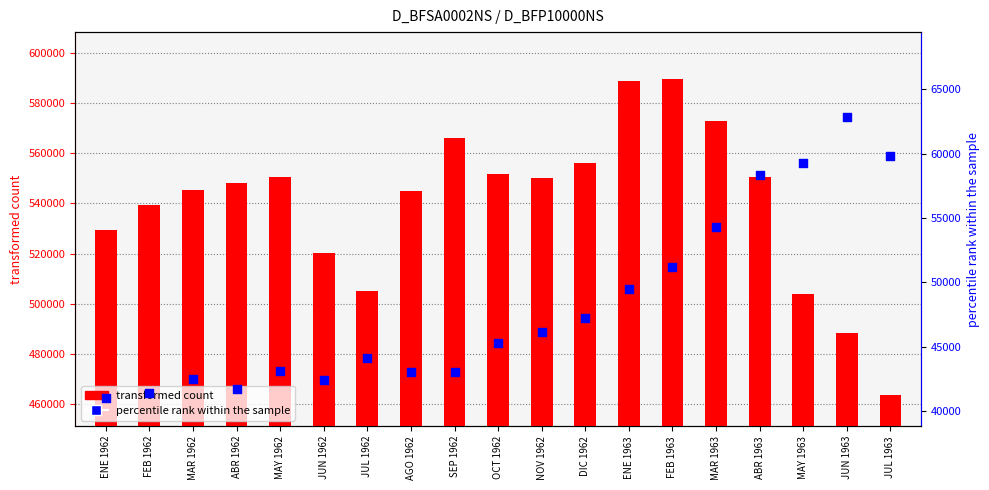

At which category is the sum across all series the highest?

FEB 1963